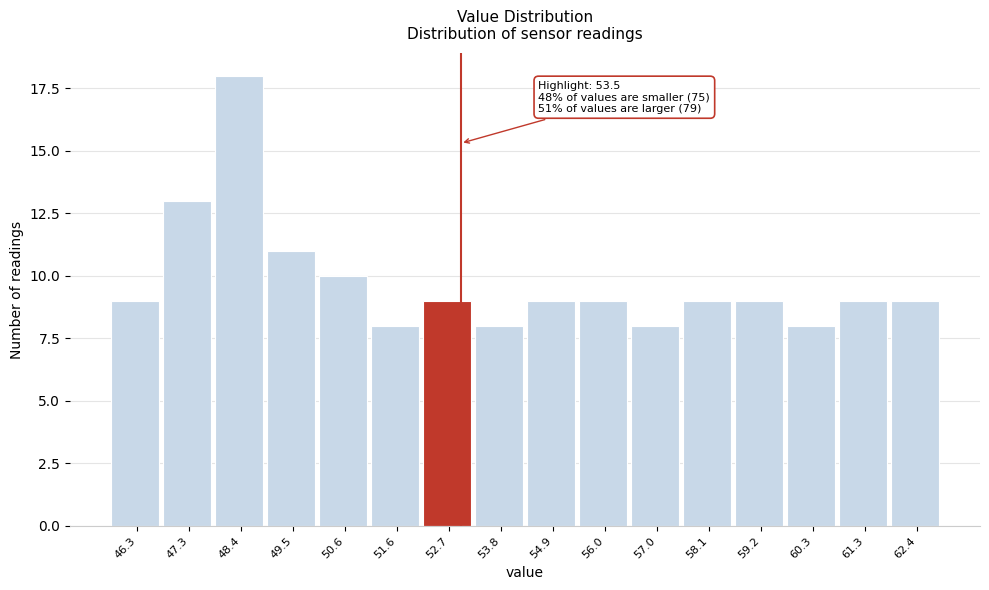

Reading left to right, what are all the values shown in this chart?

46.3=9	47.3=13	48.4=18	49.5=11	50.6=10	51.6=8	52.7=9	53.8=8	54.9=9	56.0=9	57.0=8	58.1=9	59.2=9	60.3=8	61.3=9	62.4=9